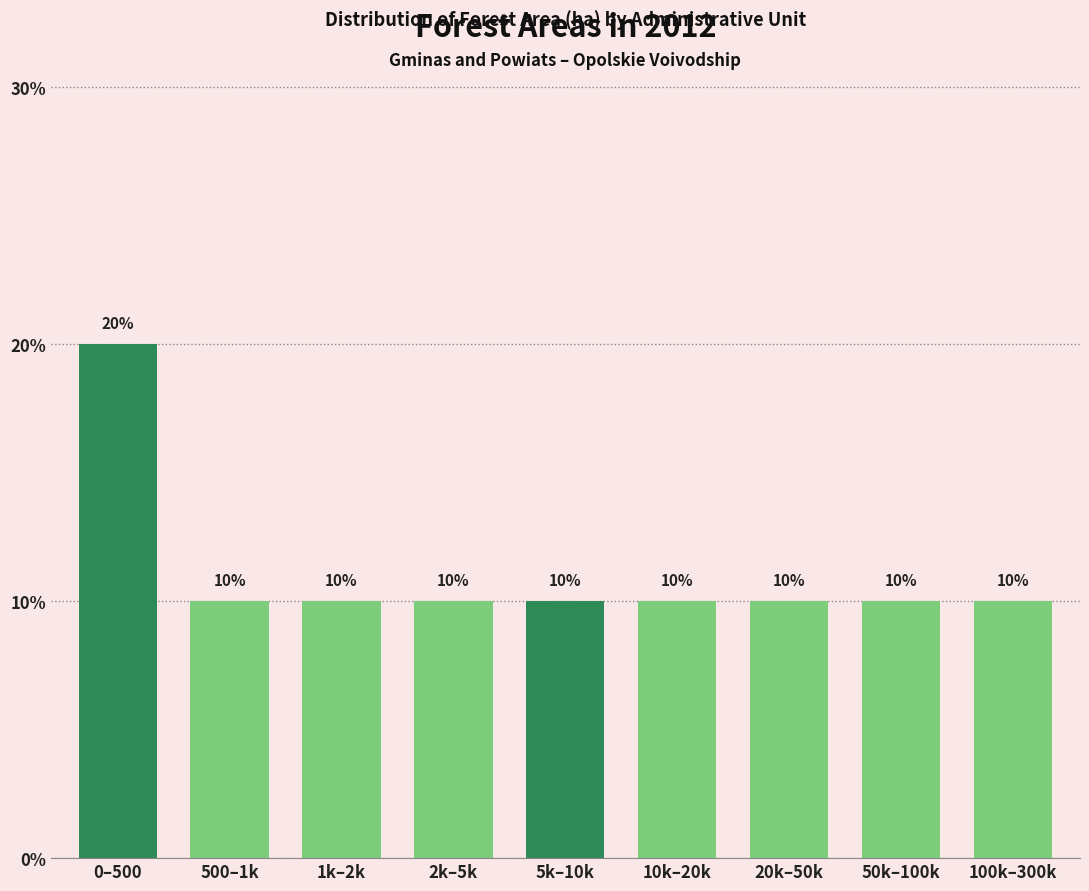

Reading right to left, list all the values displayed in this chart.

100k–300k=10	50k–100k=10	20k–50k=10	10k–20k=10	5k–10k=10	2k–5k=10	1k–2k=10	500–1k=10	0–500=20